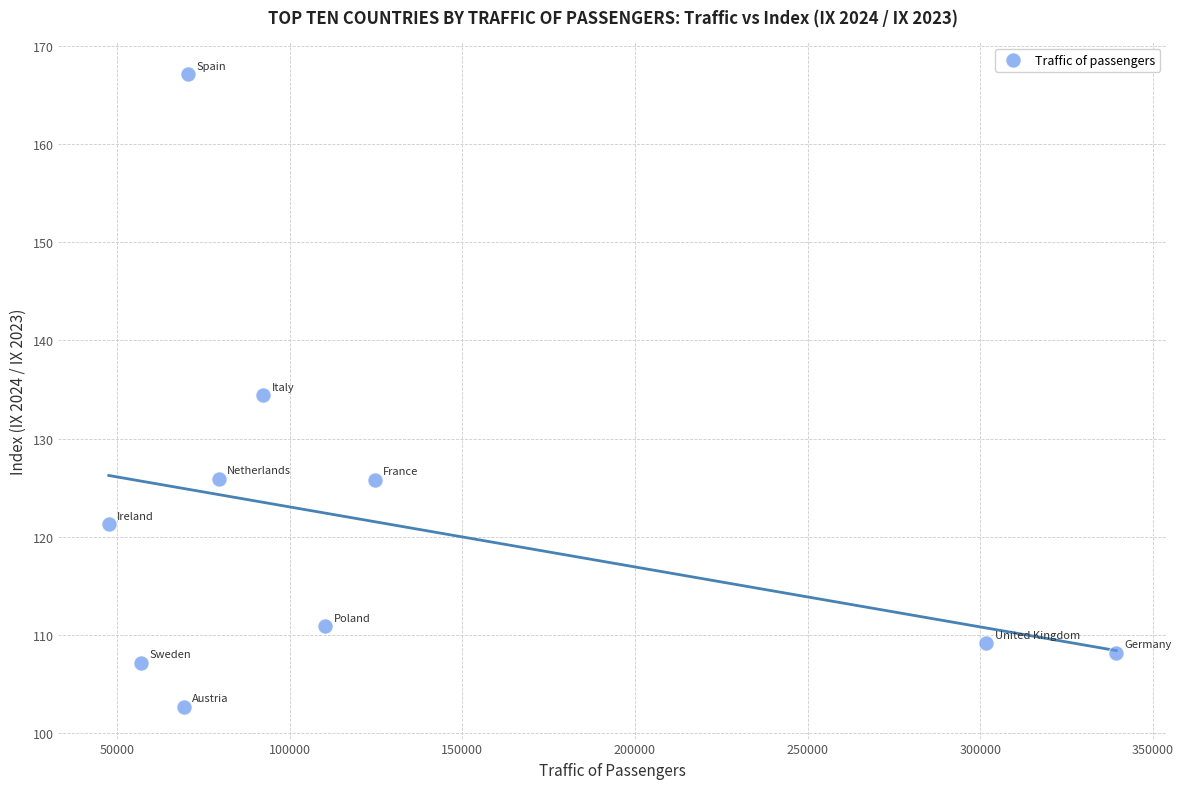

What is the average Y value?

121.3